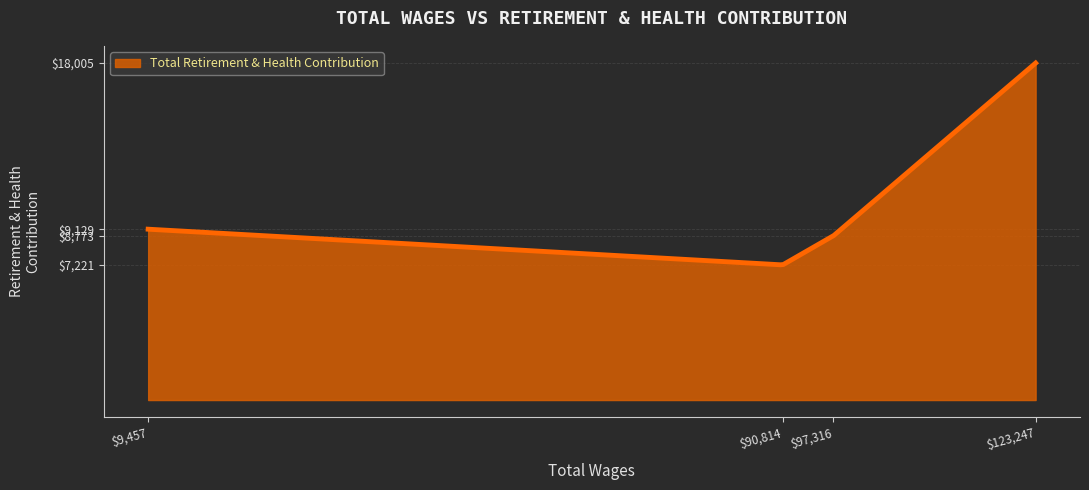

What is the greatest value displayed?

18005.0